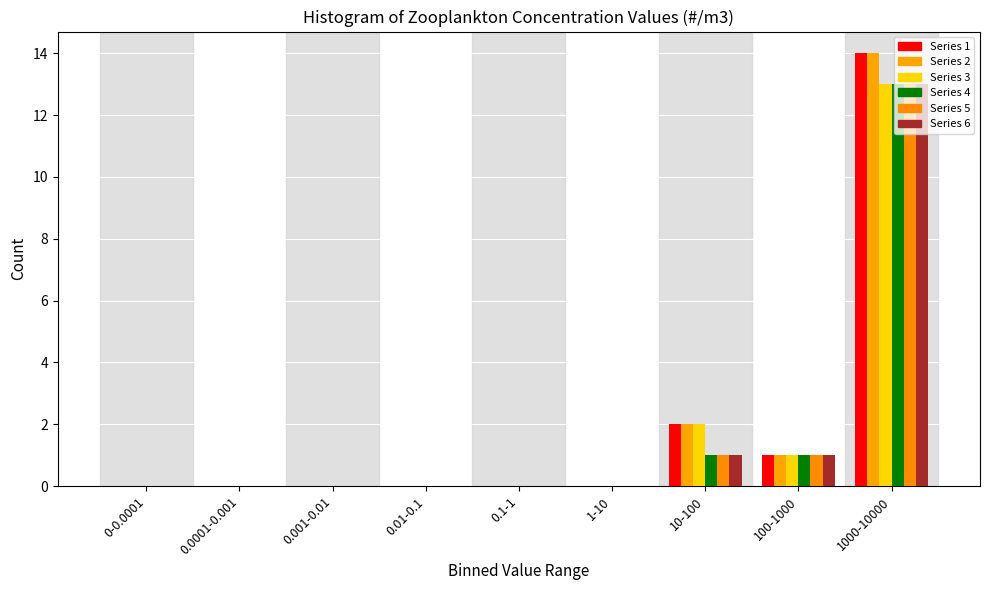

How many groups of bars are there?

9